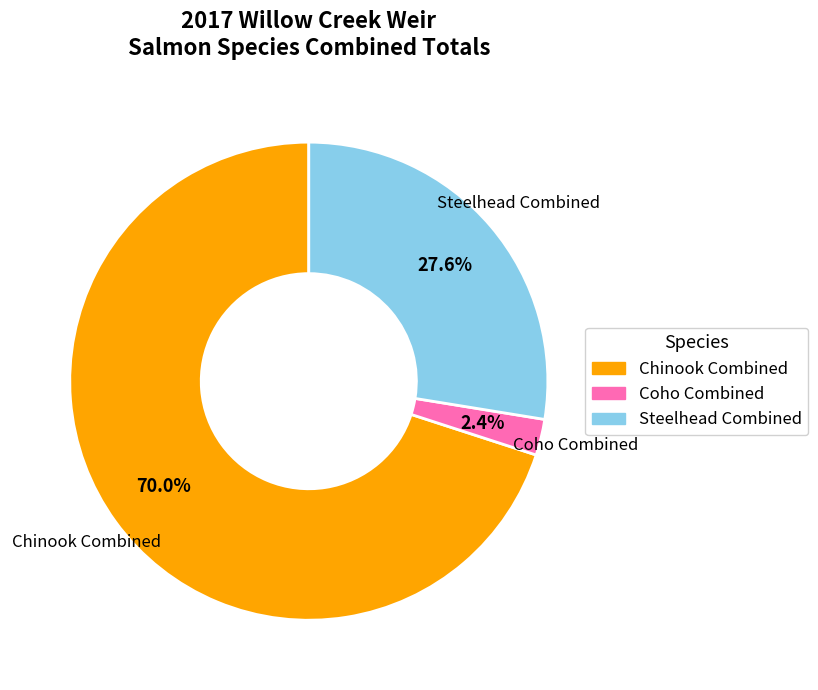

What percentage is NOT represented by Chinook Combined?

30.0%